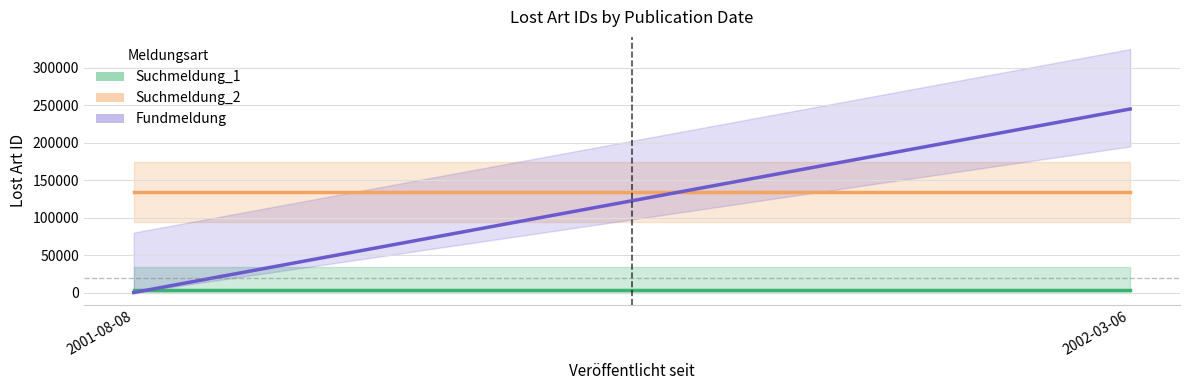

What are all the series names shown in the legend?

Suchmeldung_1, Suchmeldung_2, Fundmeldung